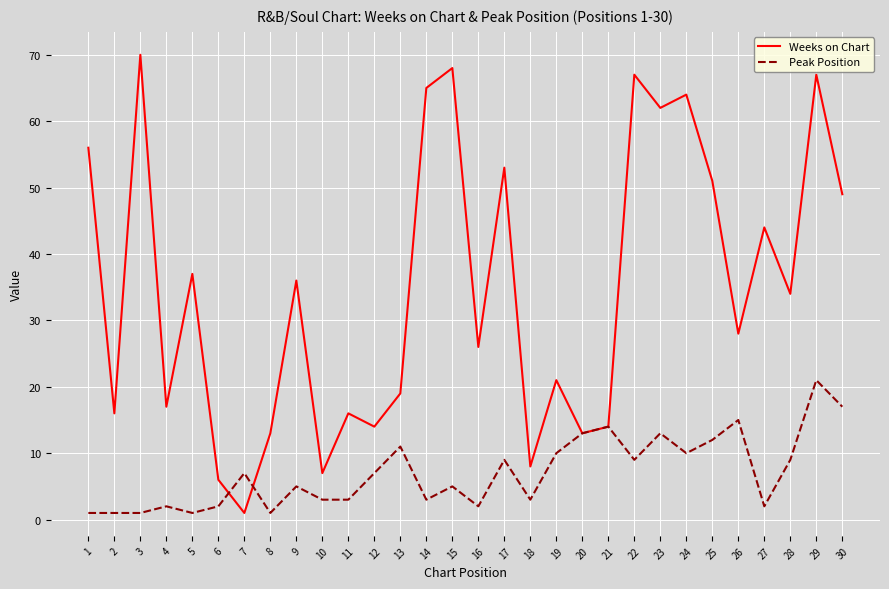

The value of Peak Position at 12 is 11. True or false?

False